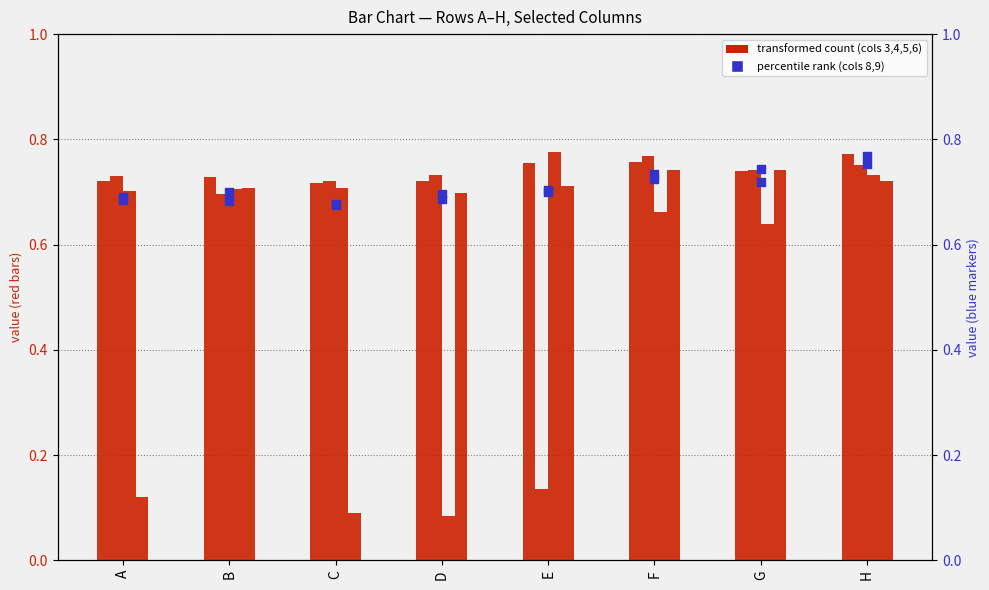

Which series contains the highest Y value?

col3